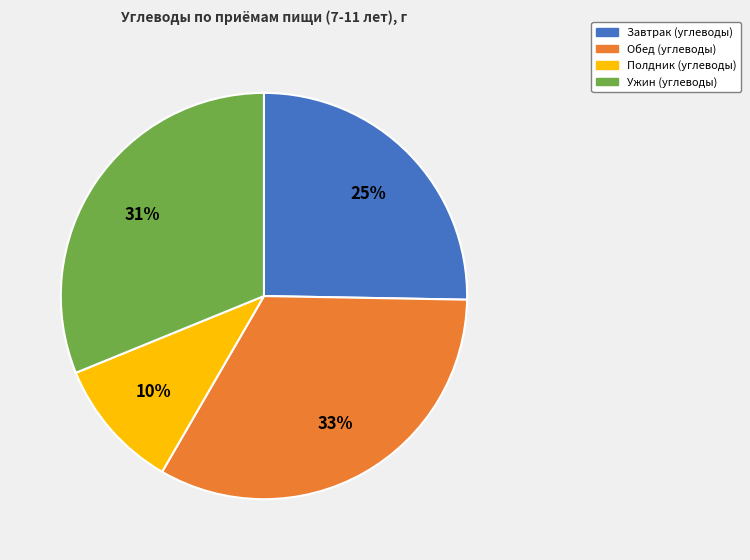

True or false: Ужин accounts for 44% of the total.

False